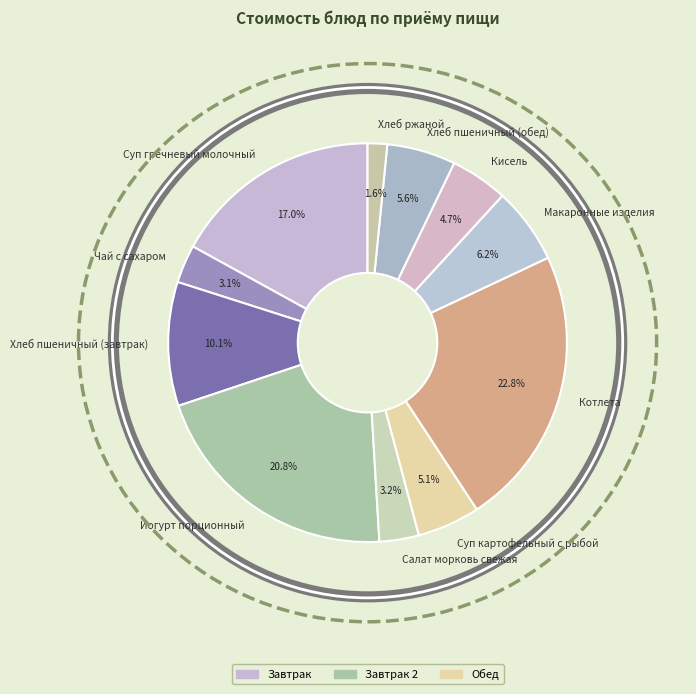

What is the ratio of the value at Котлета to the value at Суп гречневый молочный?

1.3